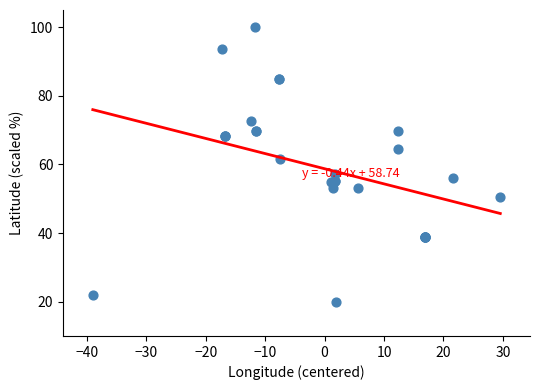

What Y value in the scatter plot is closest to 60?

61.7